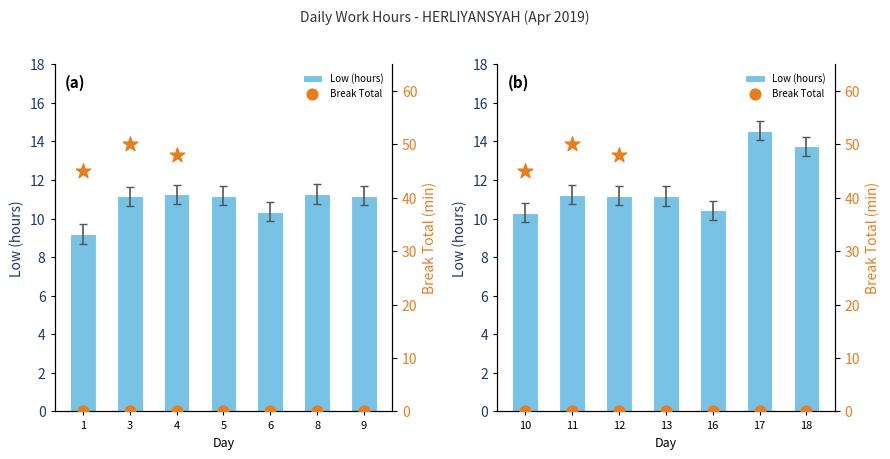

At how many categories does at least one series exceed 7?

7